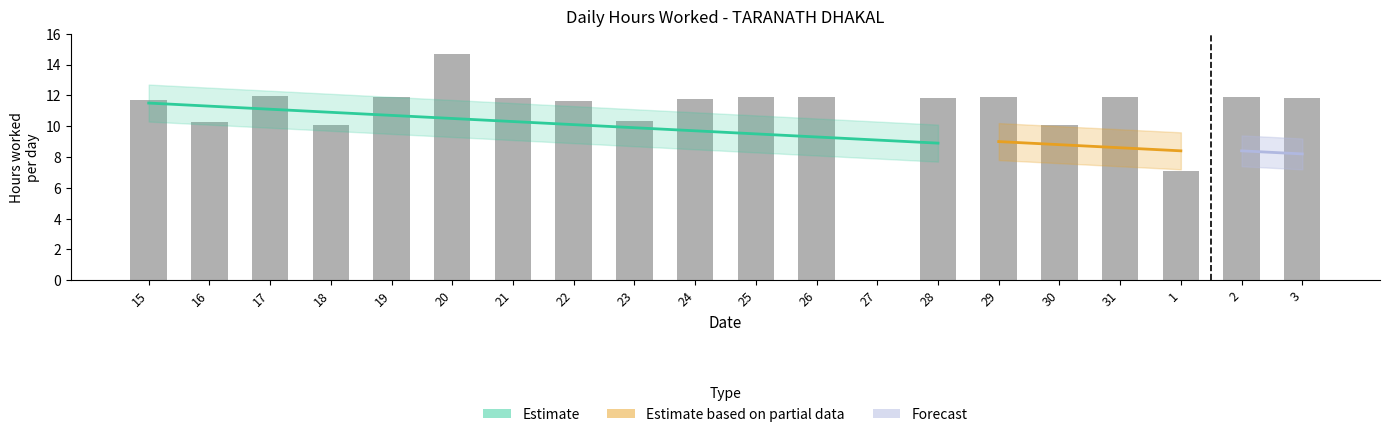

List the labels in order of Hours Worked value, smallest first.

27, 1, 18, 30, 16, 23, 22, 15, 24, 21, 28, 3, 19, 31, 2, 25, 26, 29, 17, 20